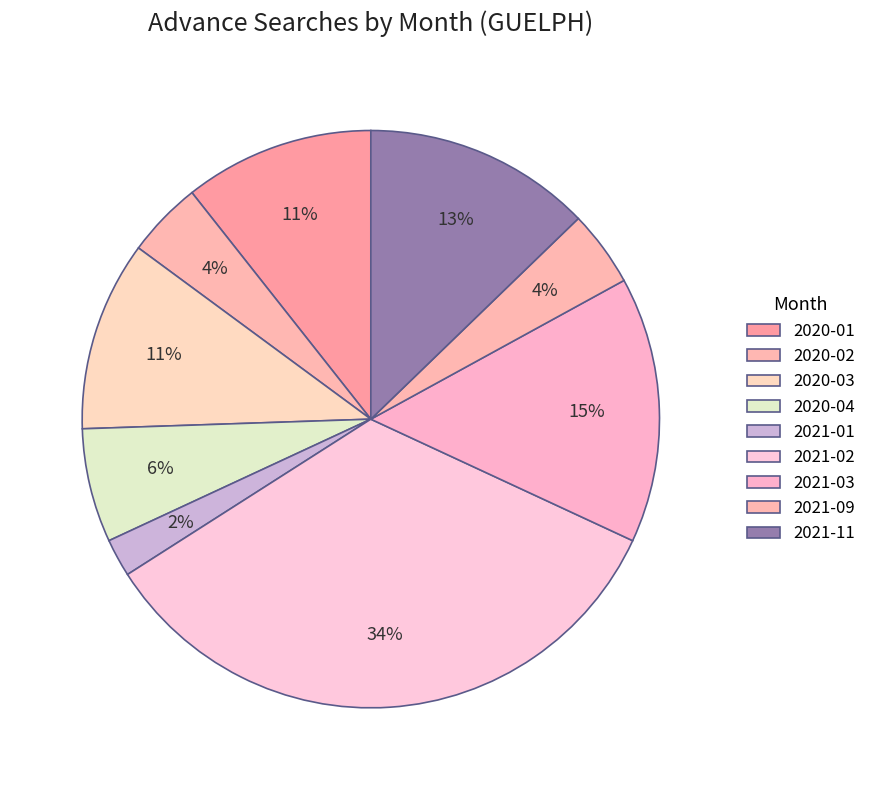

Which category has the biggest portion of the pie?

2021-02